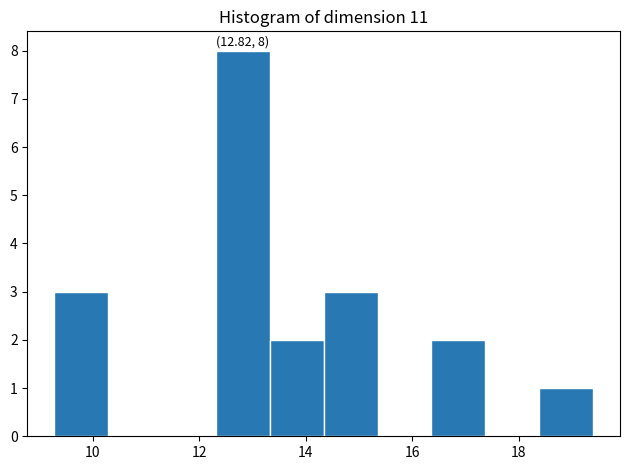

Which range on the x-axis has the tallest bar?

12.4 to 13.4